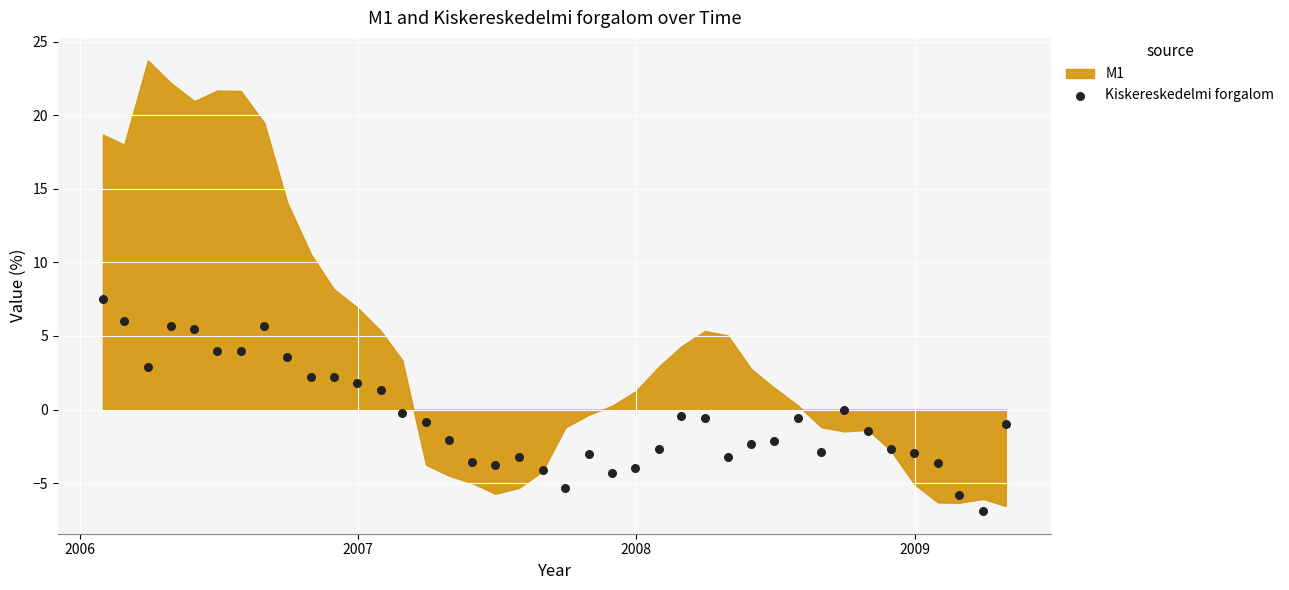

What is the range of Y values (max minus min)?

14.4